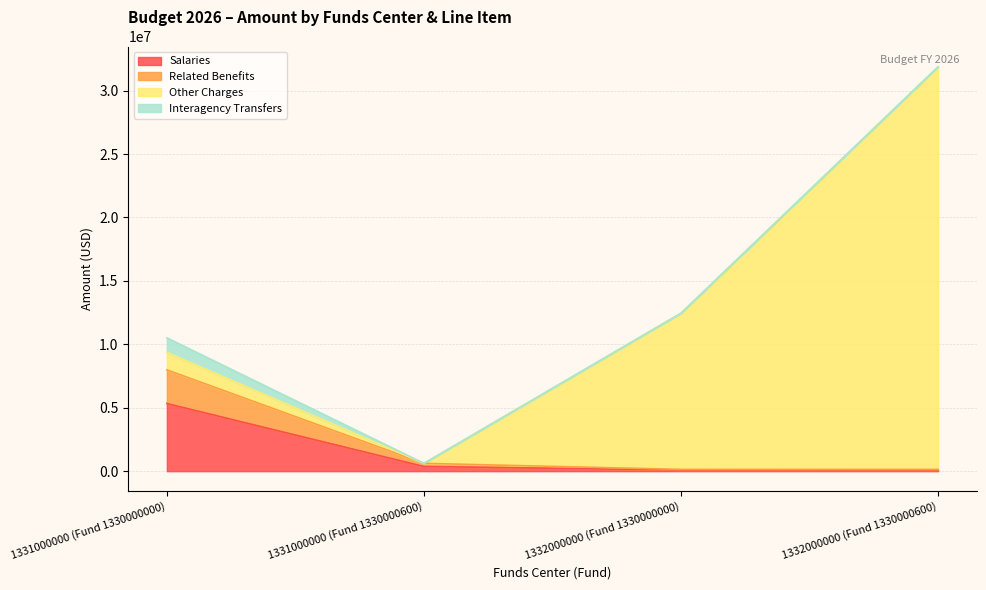

What is the difference between the second highest and second lowest values in the Salaries series?

274860